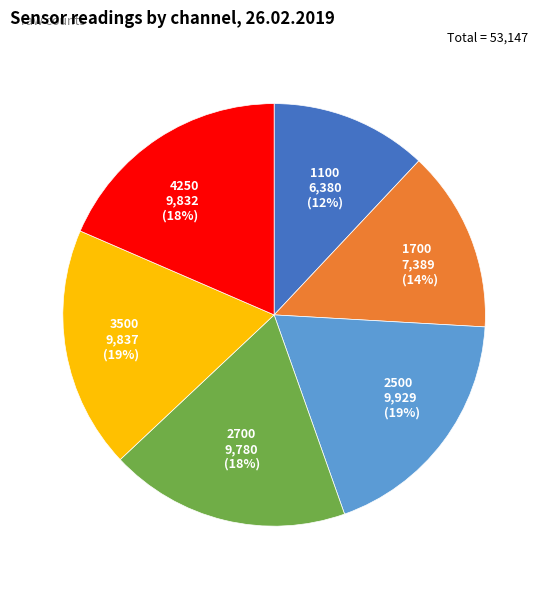

The 1100 slice represents 1% of the pie. True or false?

False